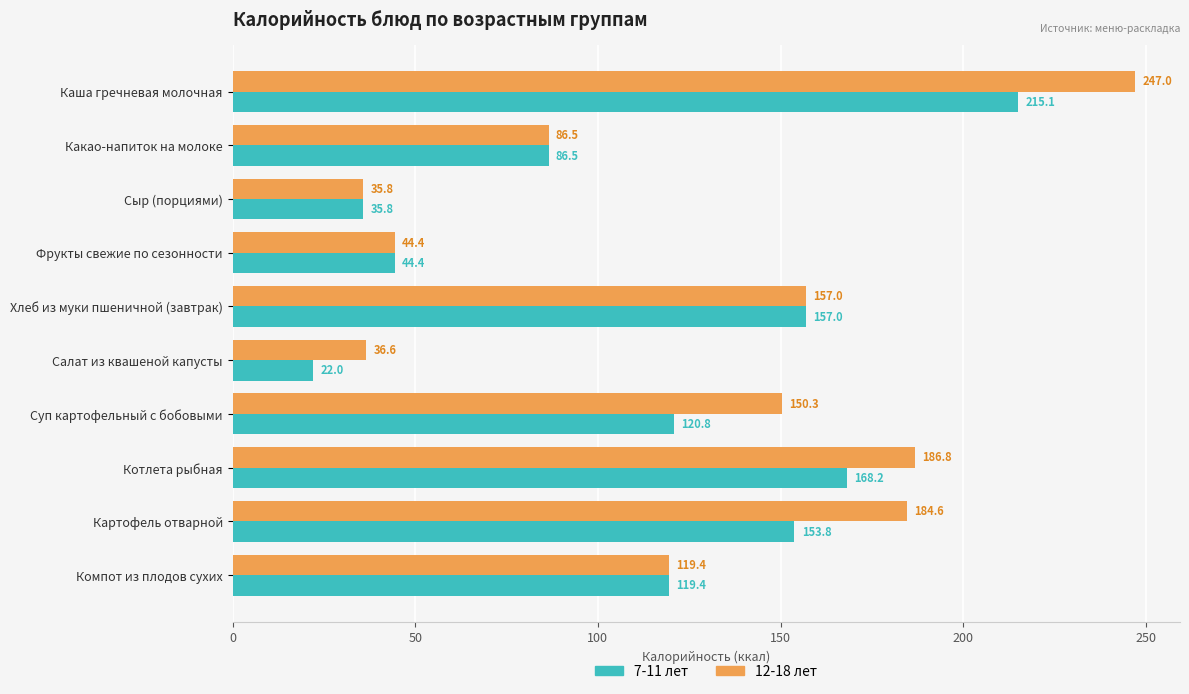

What is the minimum value shown in the chart?

22.0